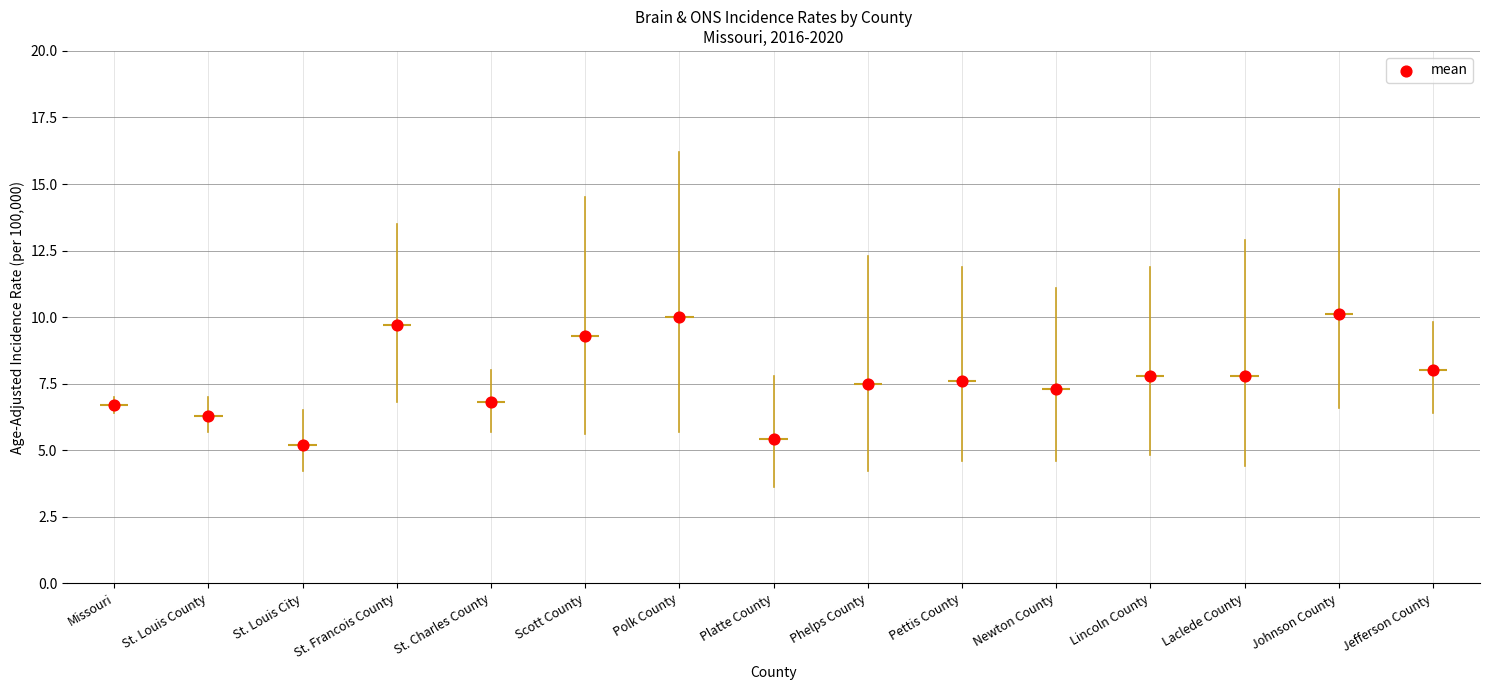

What is the range of Y values (max minus min)?

4.9